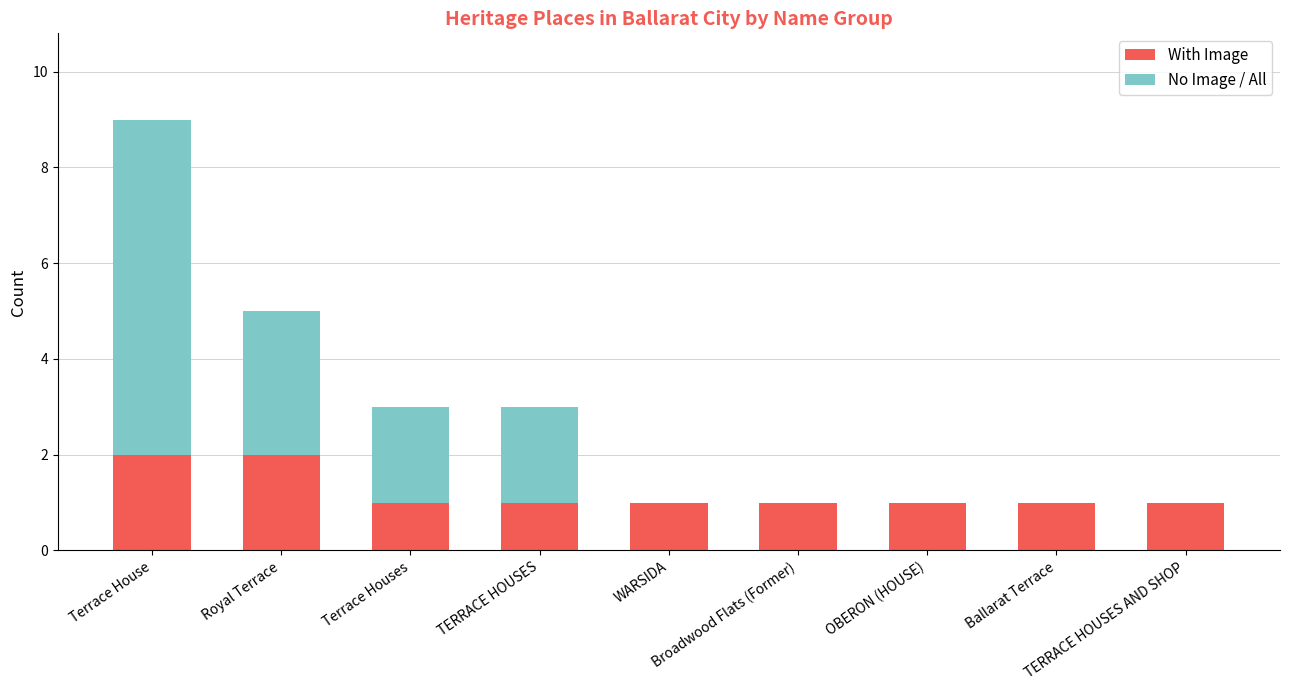

Are the bars horizontal?

No